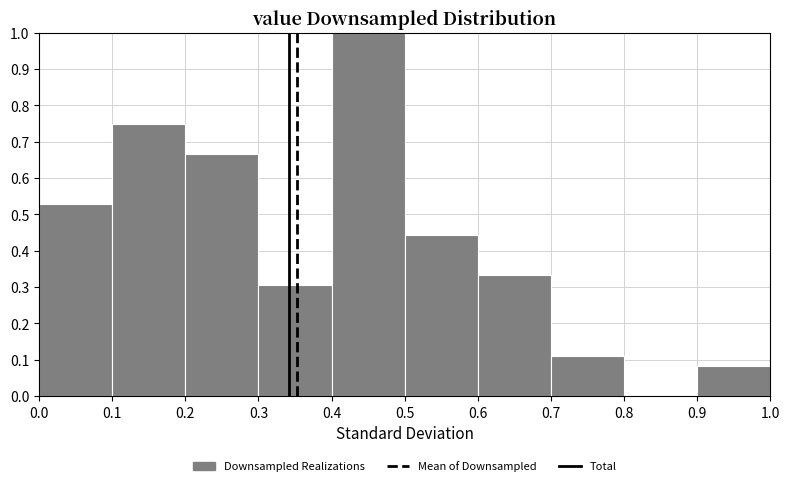

Which range on the x-axis has the tallest bar?

0.4 to 0.5